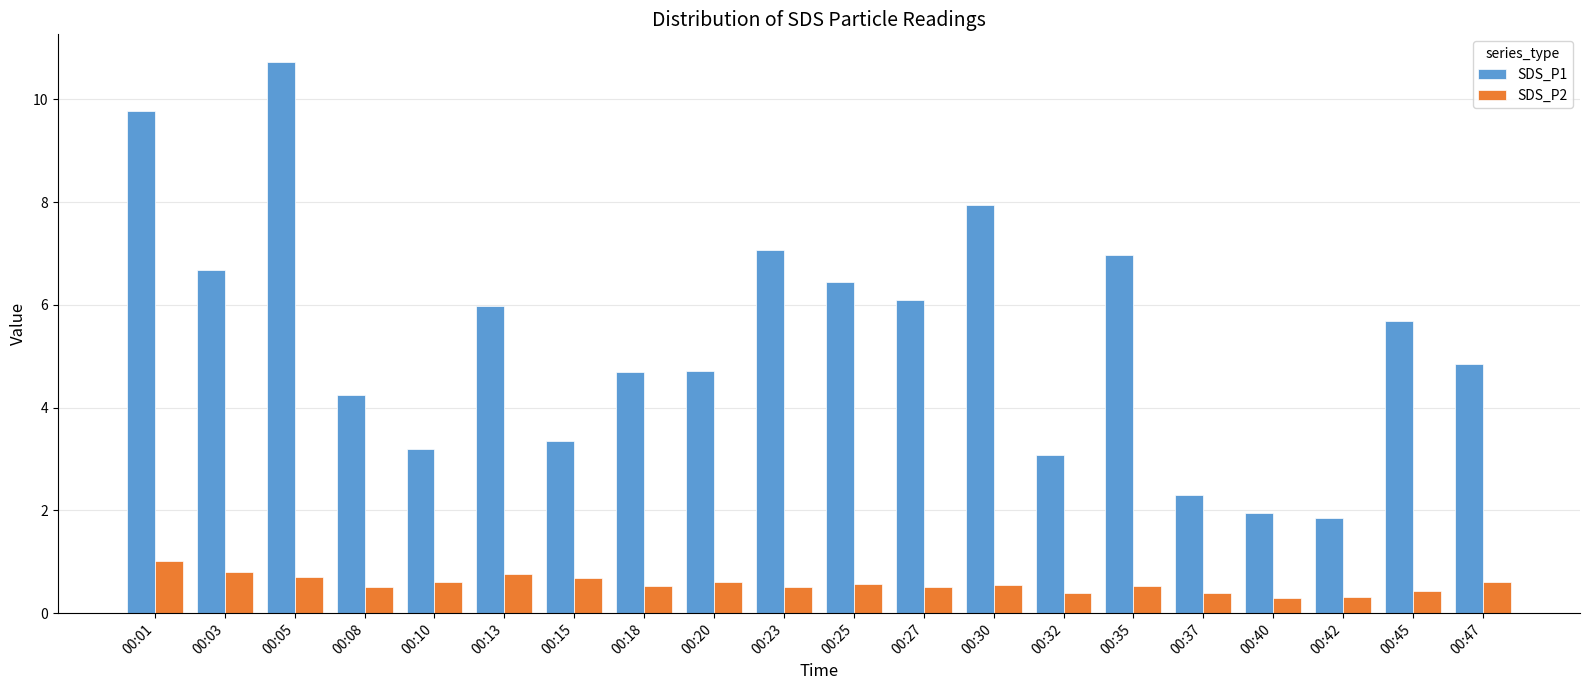

Is it true that SDS_P1 equals 5.7 at 00:45?

True